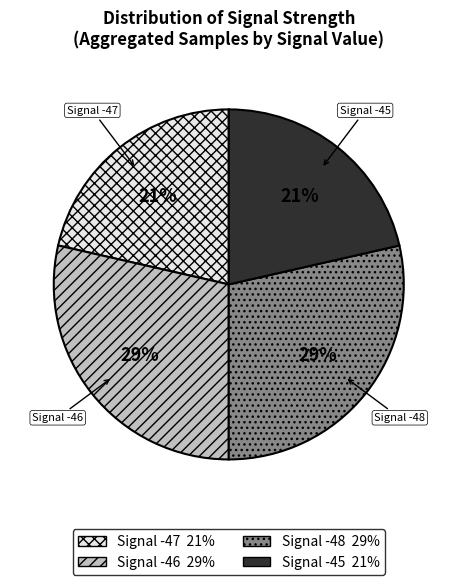

Does any single category account for the majority?

No